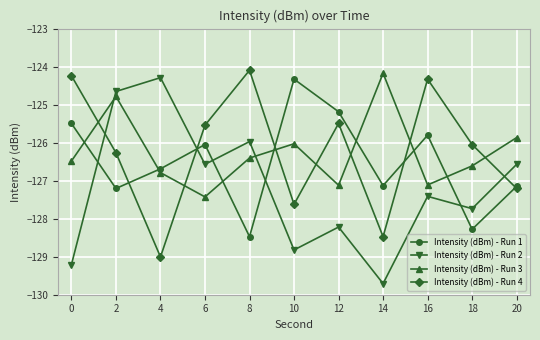

What is the difference between the maximum and second lowest values in the Intensity (dBm) - Run 4 series?

4.4